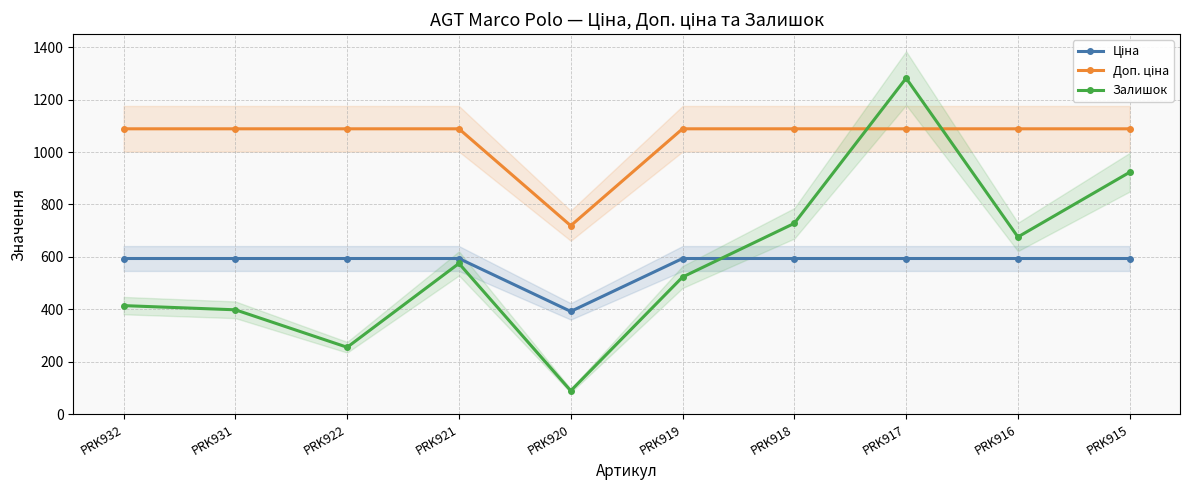

Which series has the largest total across all categories?

Доп. ціна